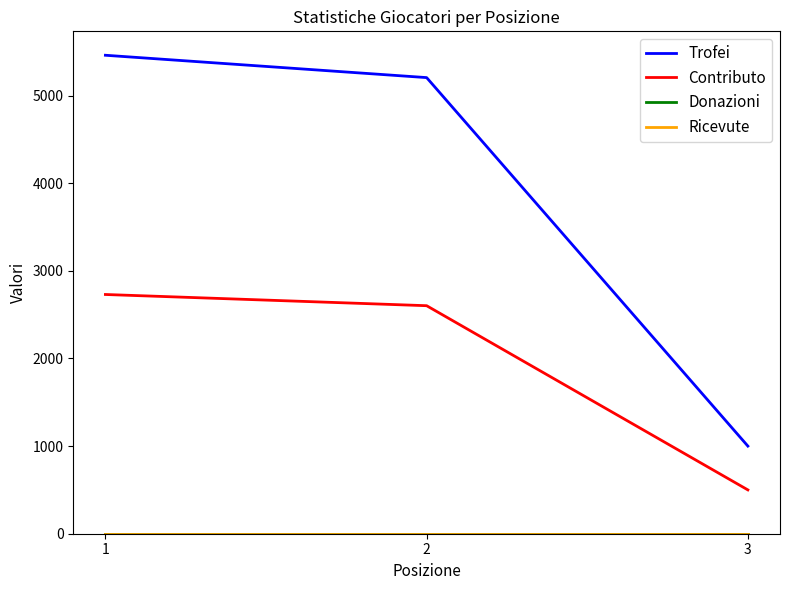

List the series in order of their peak value, highest first.

Trofei, Contributo, Donazioni, Ricevute